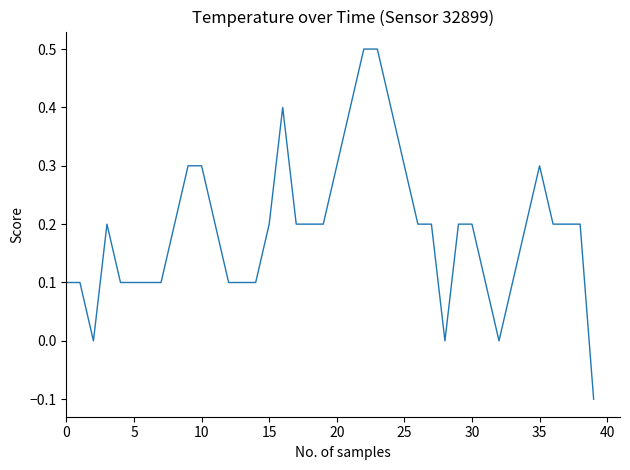

How many lines are shown in the chart?

1